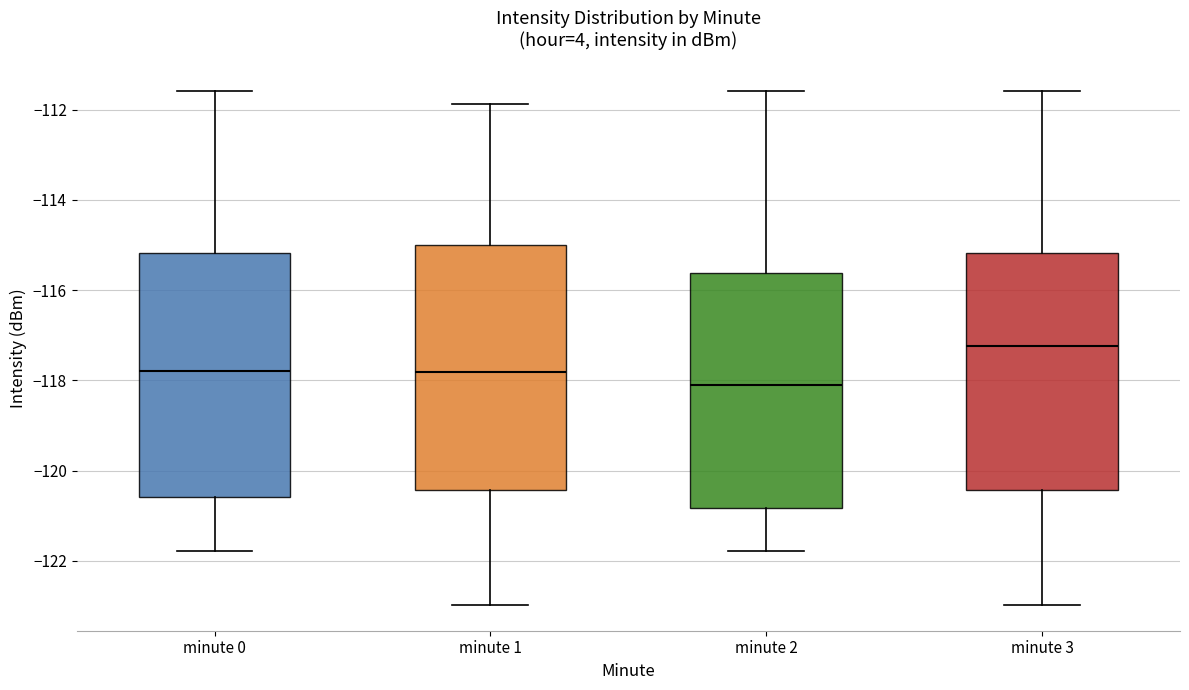

Which box has the highest median line?

minute 3